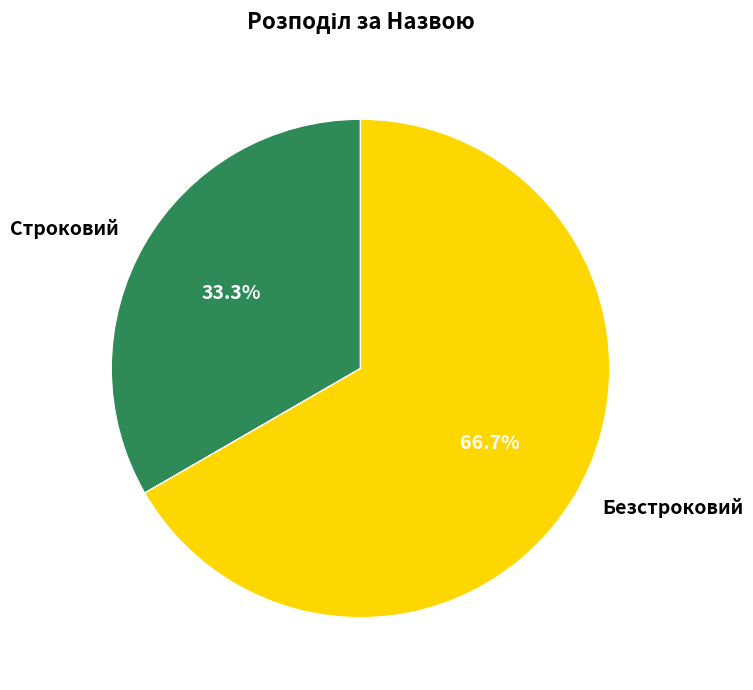

How many segments does this pie chart have?

2